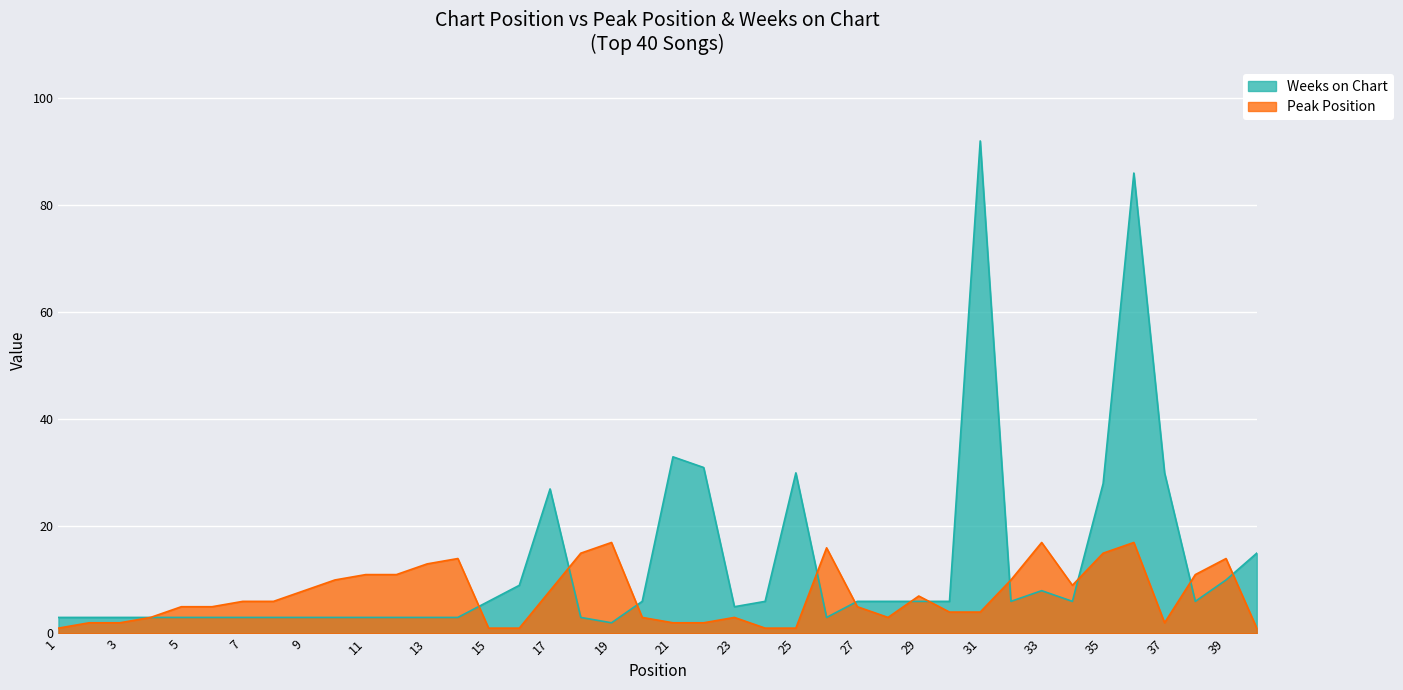

How many lines are shown in the chart?

2